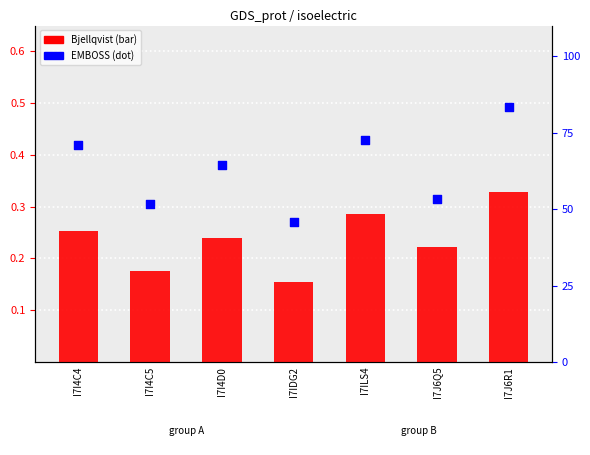

Which series has the largest Y range (max minus min)?

EMBOSS